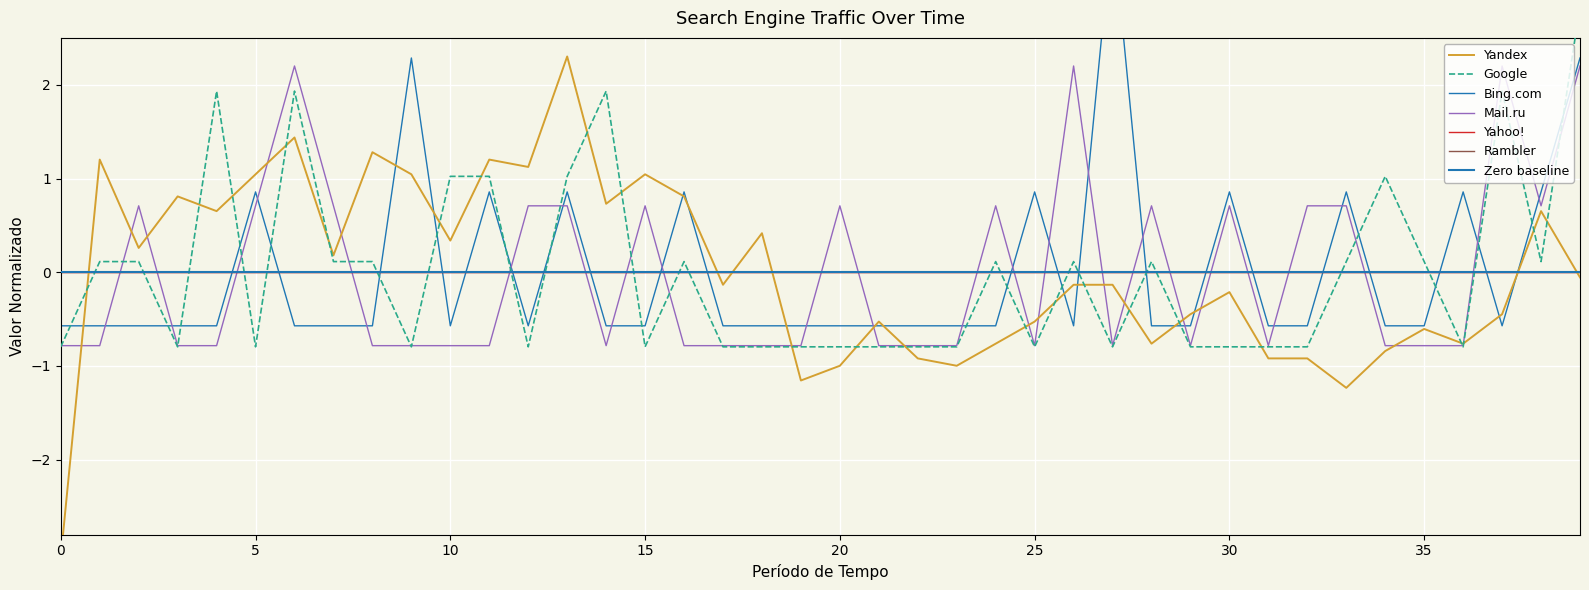

How many categories are shown in the chart?

40